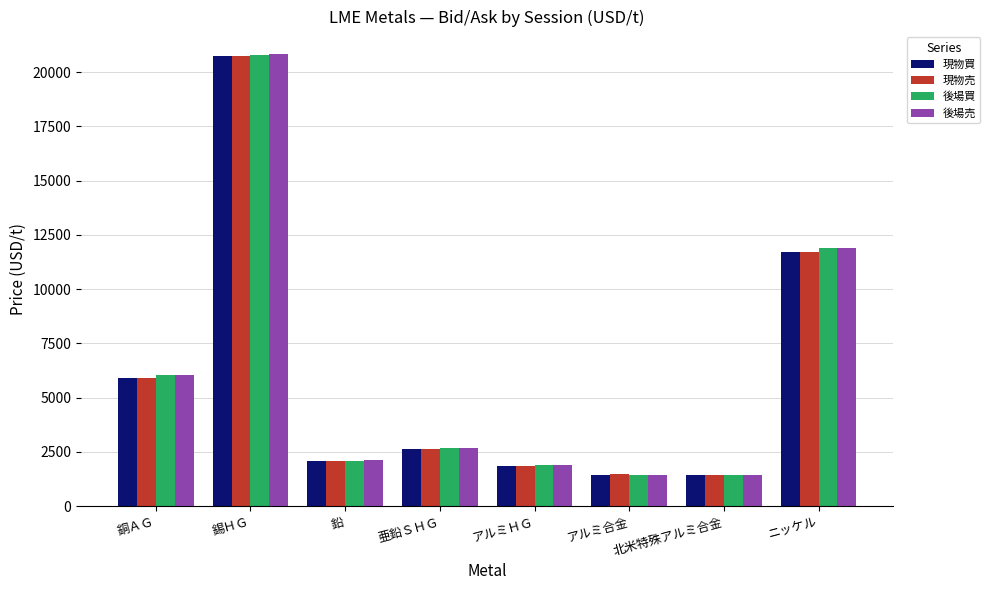

What are all the series names shown in the legend?

現物買, 現物売, 後場買, 後場売